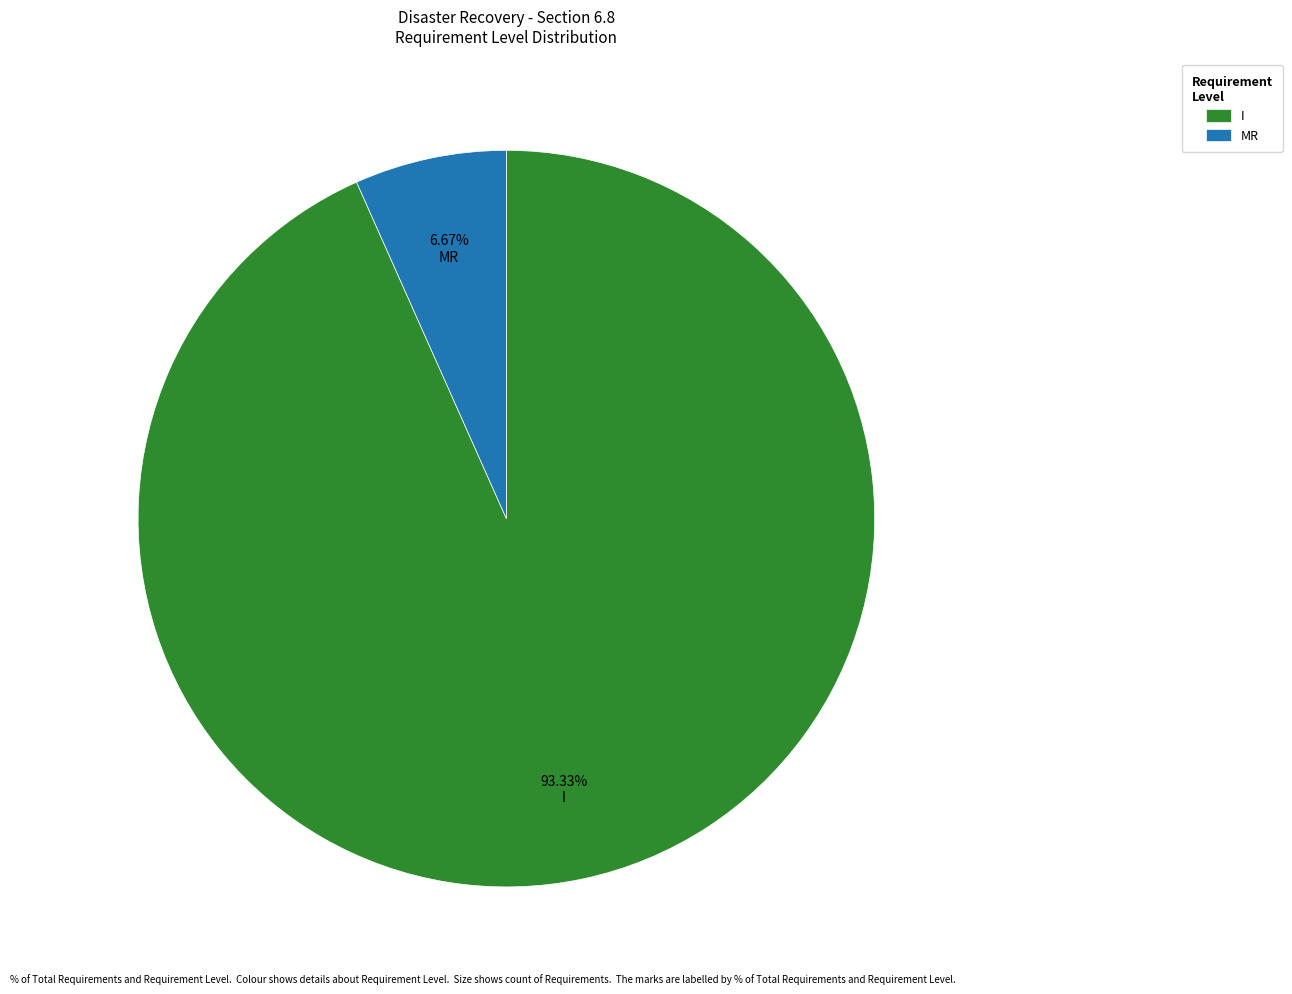

How much of the chart is everything except I?

6.7%